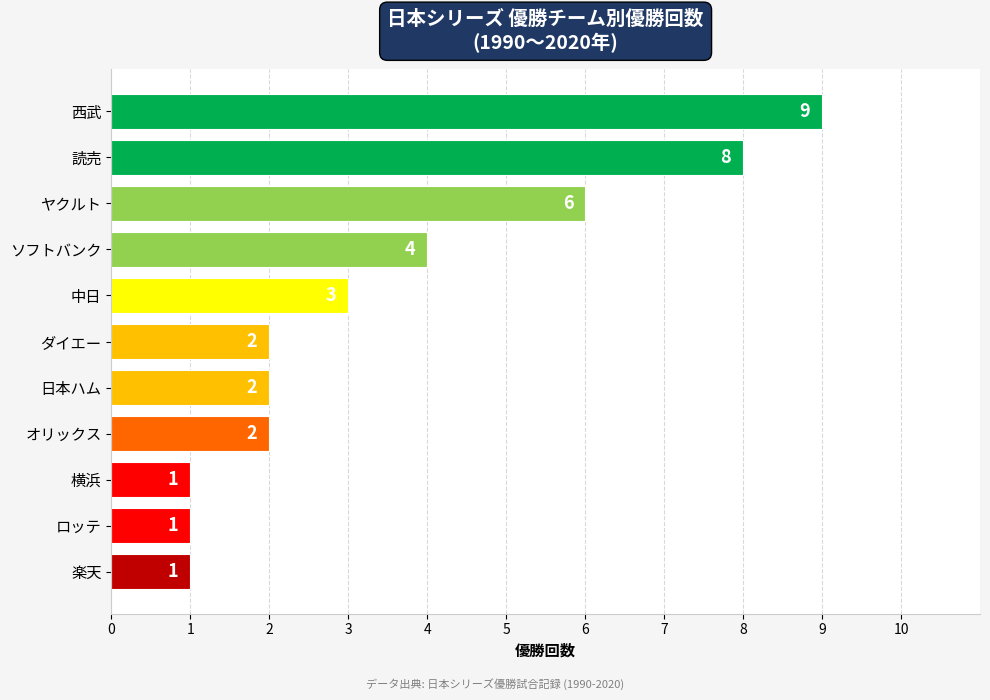

The chart shows a value of 0 at 楽天. True or false?

False